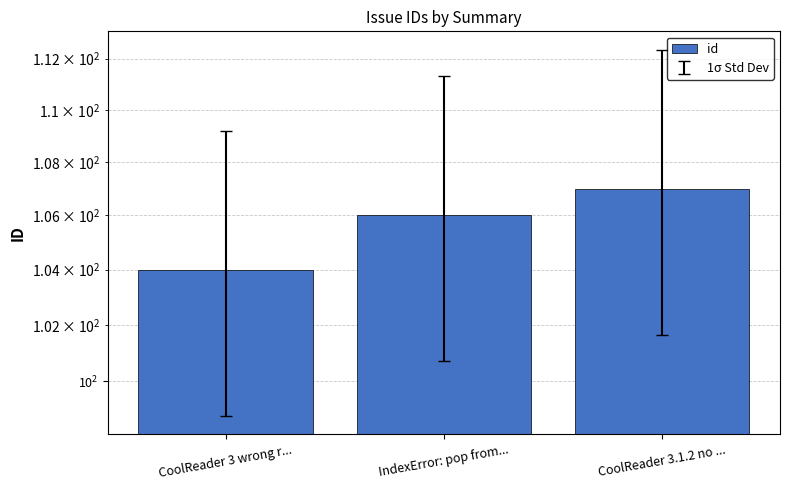

Rank the categories by value from highest to lowest.

CoolReader 3.1.2 no ..., IndexError: pop from..., CoolReader 3 wrong r...